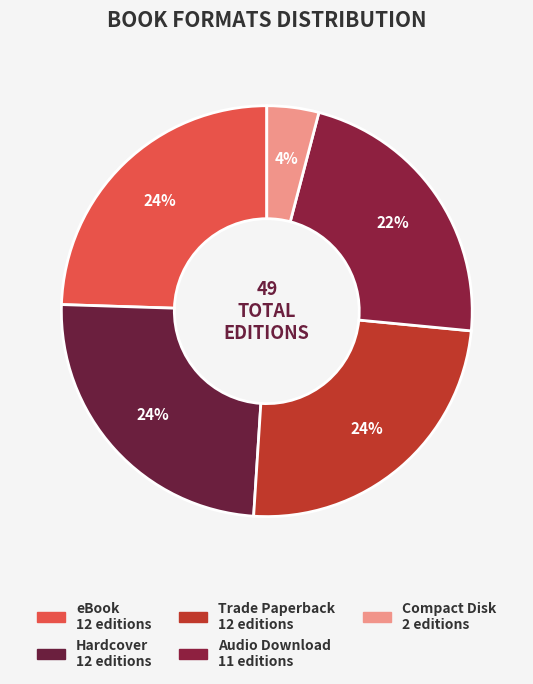

True or false: Trade Paperback accounts for 24% of the total.

True